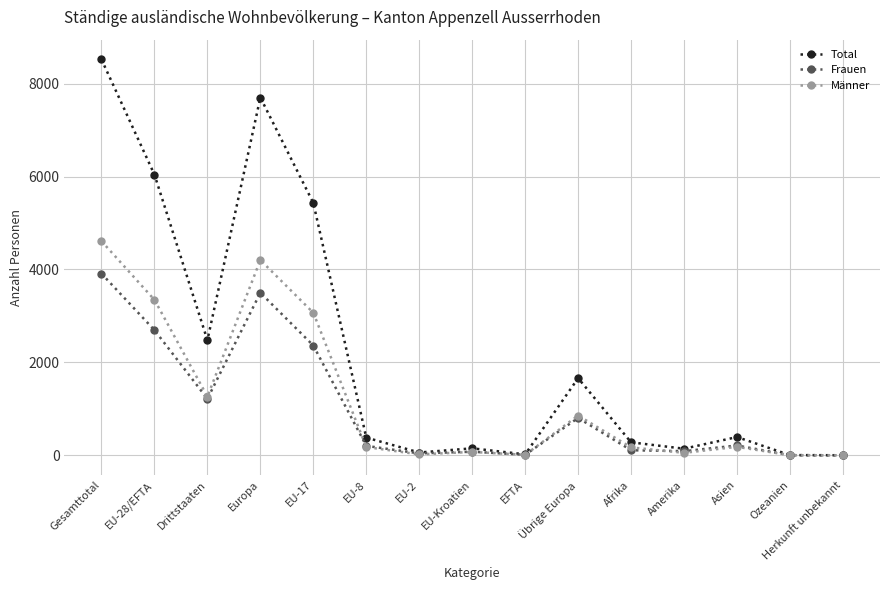

At which label does Total first exceed 381?

Gesamttotal